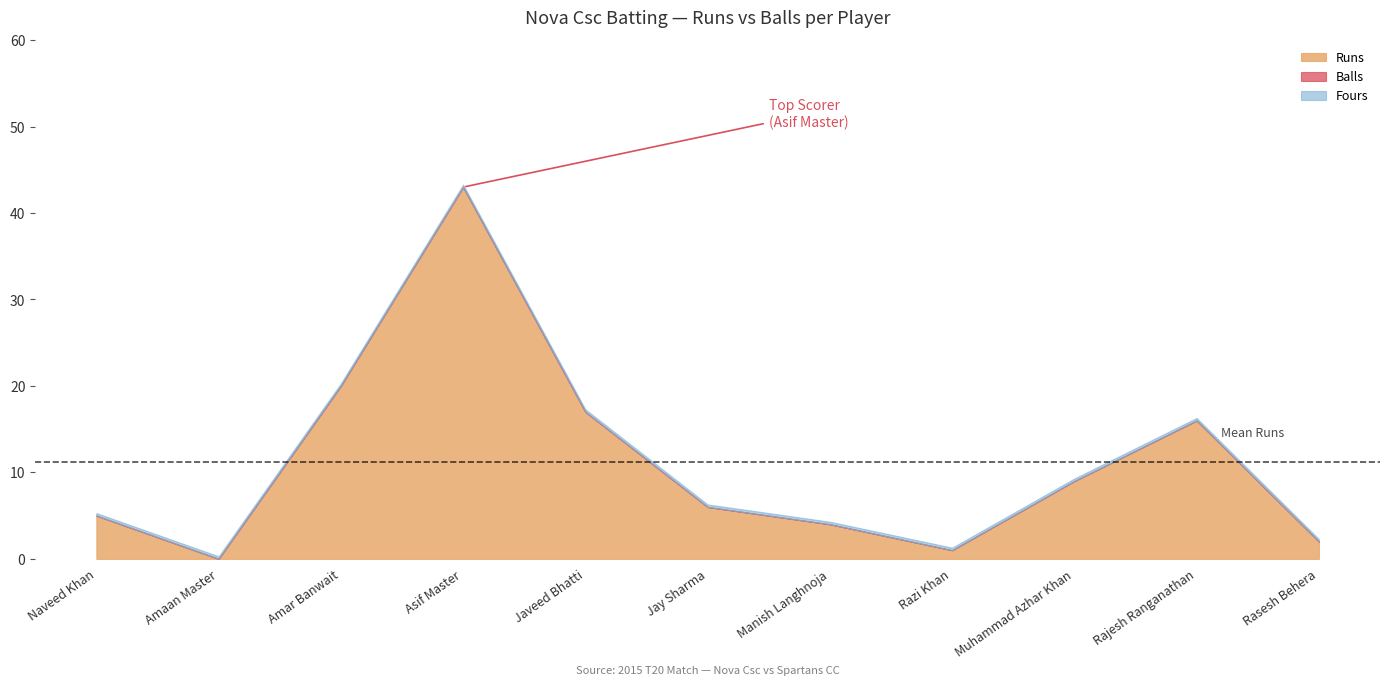

Reading left to right, list all the values displayed in this chart.

Runs: Naveed Khan=5	Amaan Master=0	Amar Banwait=20	Asif Master=43	Javeed Bhatti=17	Jay Sharma=6	Manish Langhnoja=4	Razi Khan=1	Muhammad Azhar Khan=9	Rajesh Ranganathan=16	Rasesh Behera=2
Balls: Naveed Khan=5	Amaan Master=0	Amar Banwait=20	Asif Master=43	Javeed Bhatti=17	Jay Sharma=6	Manish Langhnoja=4	Razi Khan=1	Muhammad Azhar Khan=9	Rajesh Ranganathan=16	Rasesh Behera=2
Fours: Naveed Khan=0	Amaan Master=0	Amar Banwait=0	Asif Master=0	Javeed Bhatti=0	Jay Sharma=0	Manish Langhnoja=0	Razi Khan=0	Muhammad Azhar Khan=0	Rajesh Ranganathan=0	Rasesh Behera=0